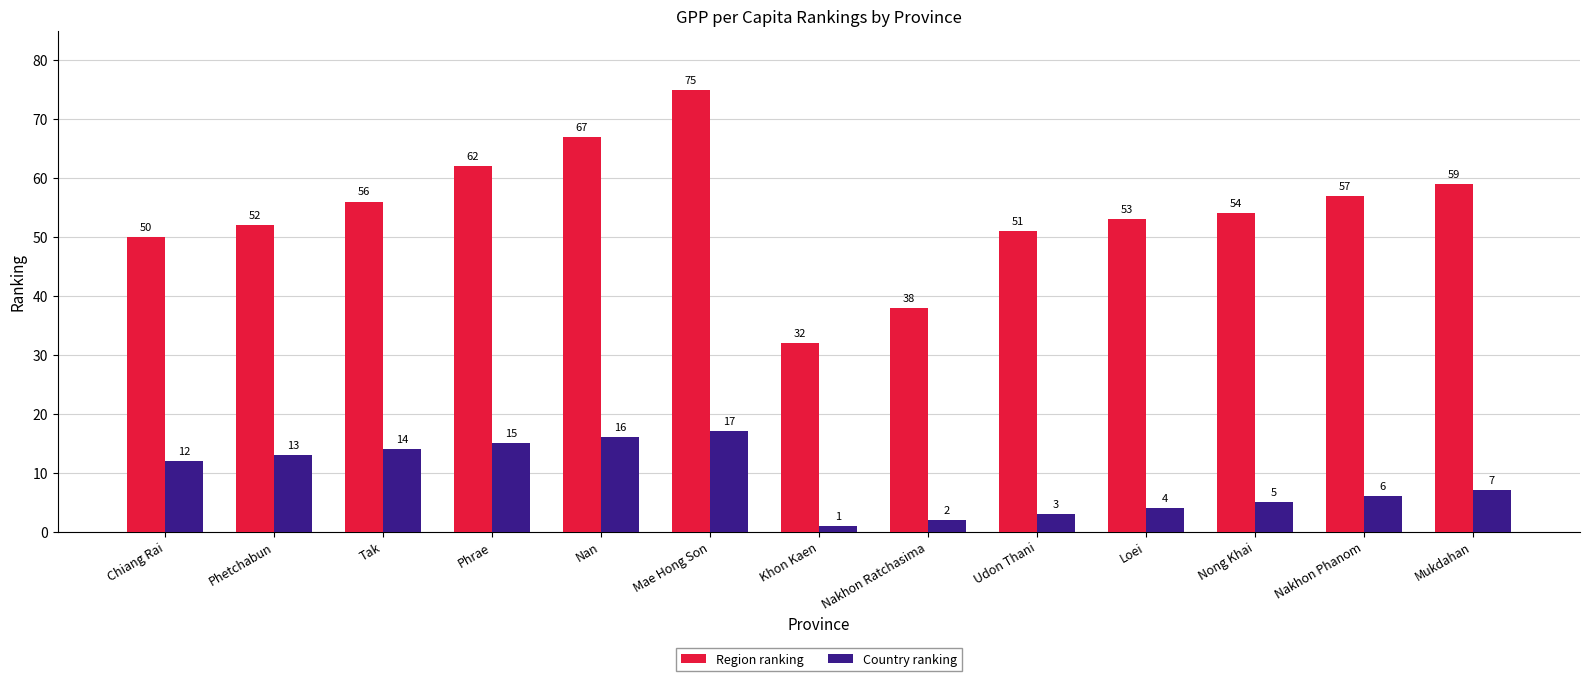

Where is Country ranking nearest to the value 9?

Mukdahan